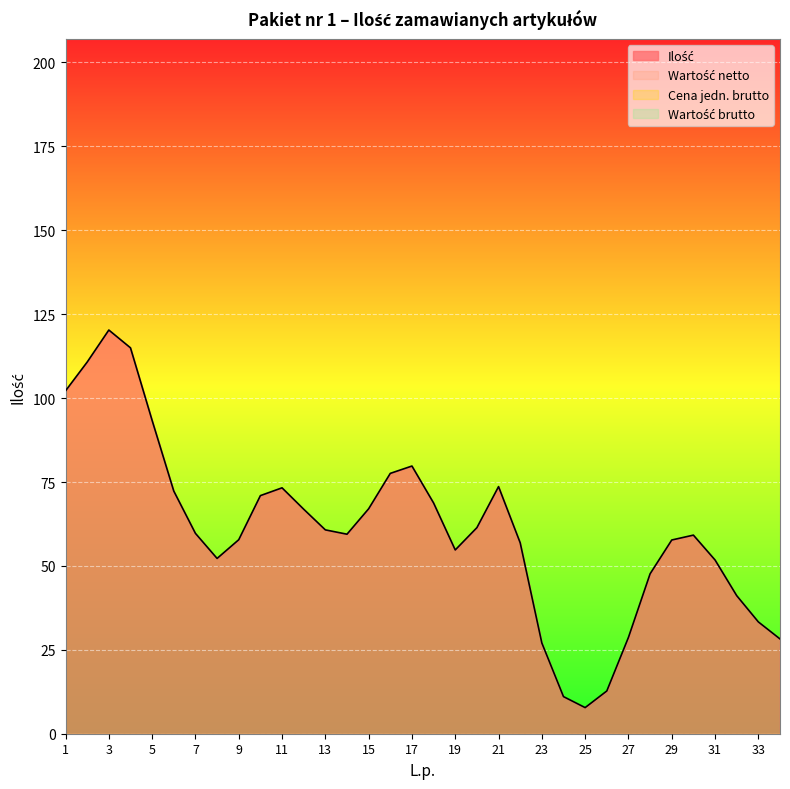

How many lines are shown in the chart?

4